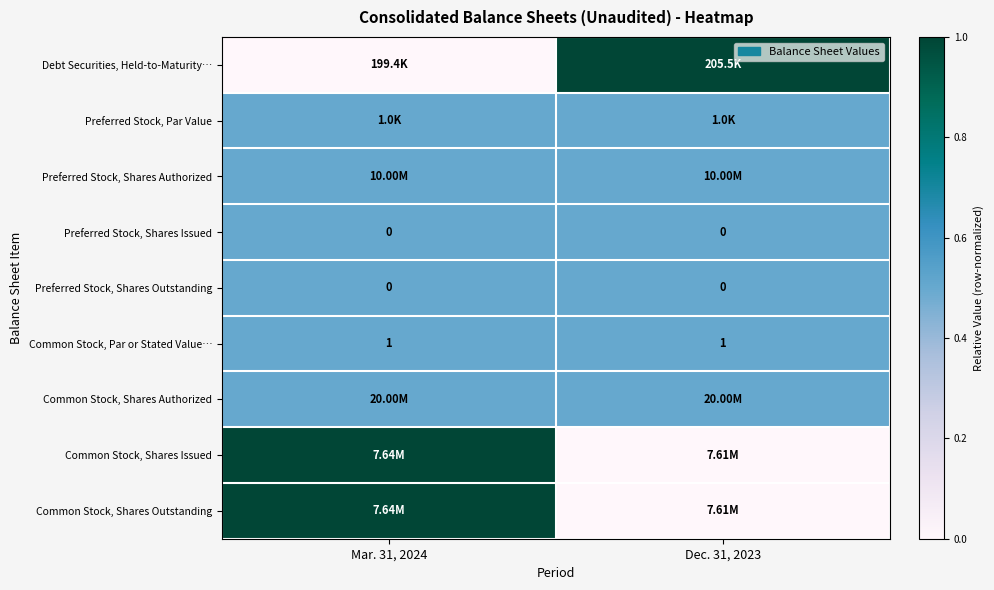

What is the sum of the Common Stock, Par or Stated Value… values at Mar. 31, 2024 and Dec. 31, 2023?

2.0